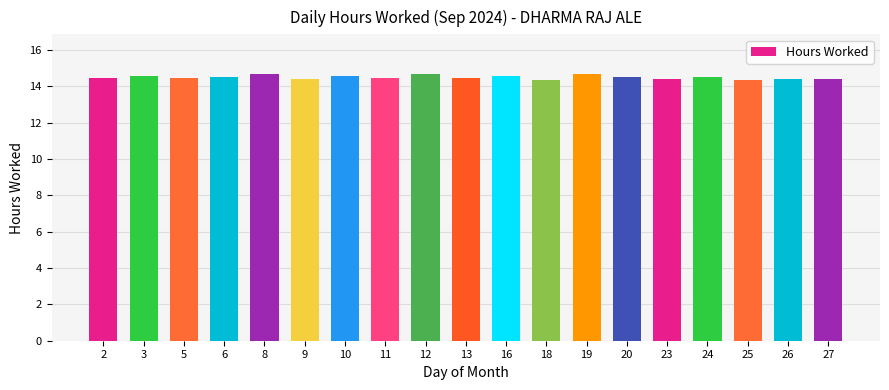

How many bars are there in total?

19